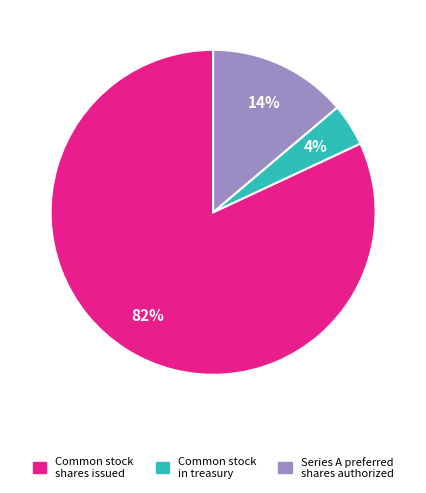

To the nearest percent, what is the average slice percentage?

33%